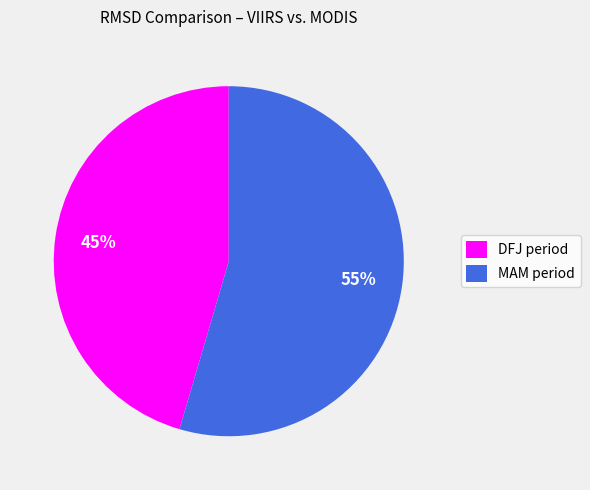

The DFJ period slice represents 45% of the pie. True or false?

True